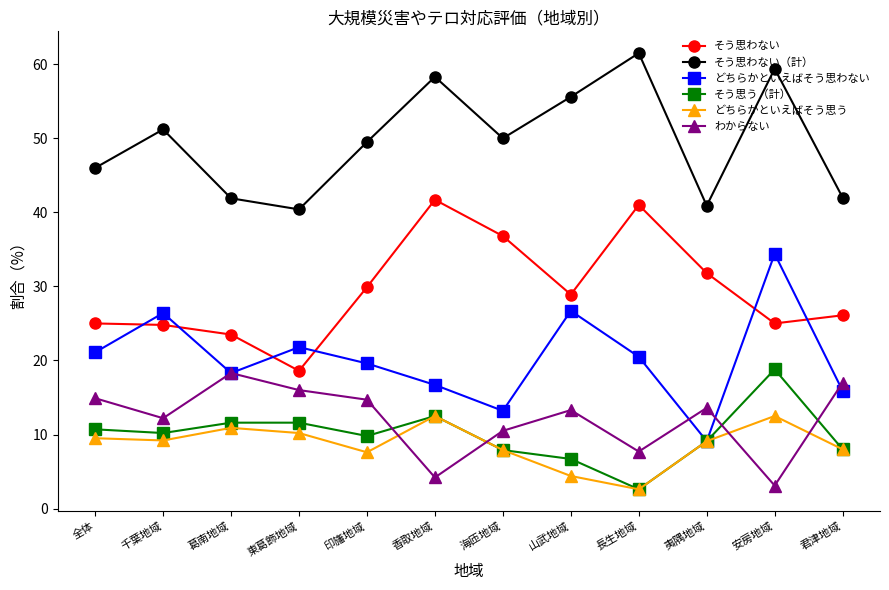

What is the difference between the わからない values at 山武地域 and 夷隅地域?

0.3